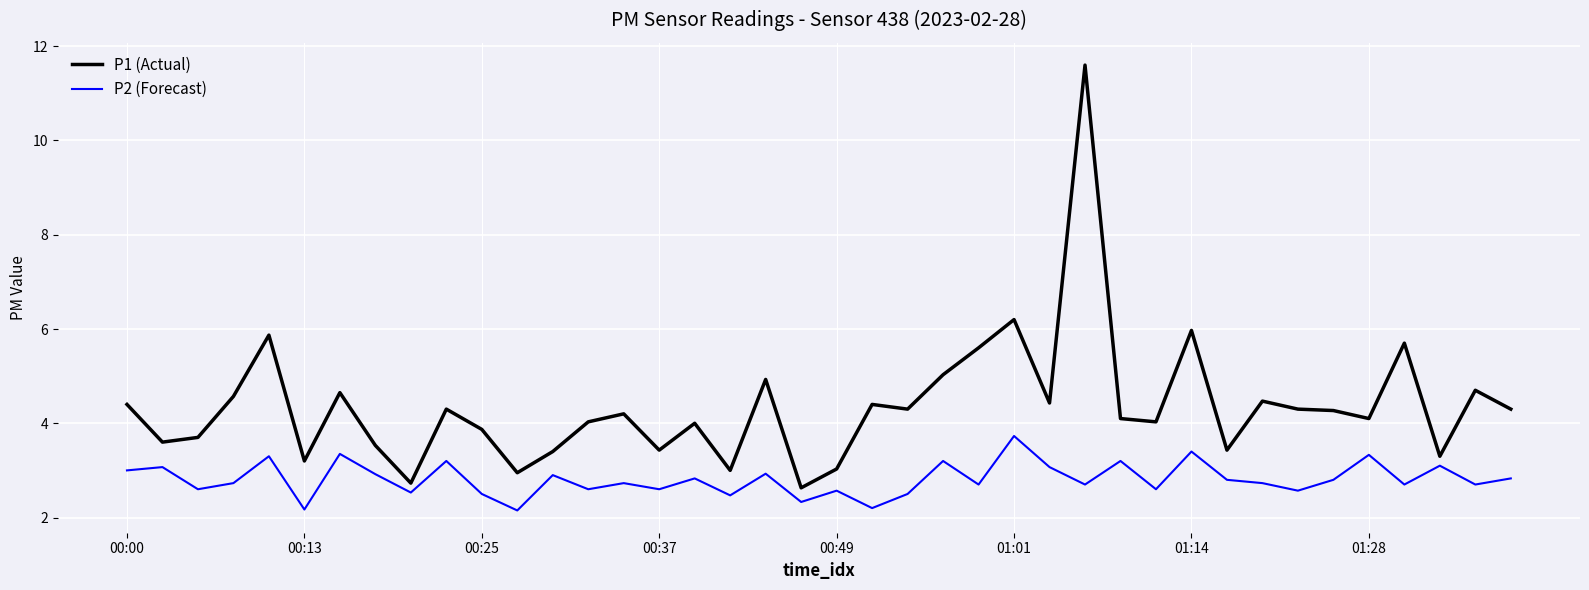

What is the difference between the maximum and minimum values in the P2 (Forecast) series?

1.6